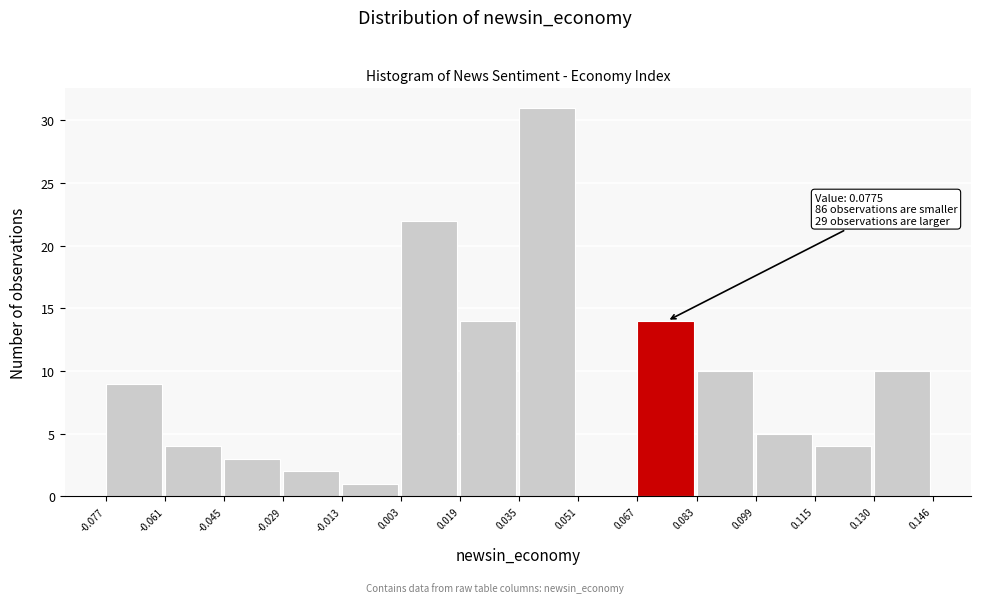

Over which range of the x-axis is the bar tallest?

0.035 to 0.051